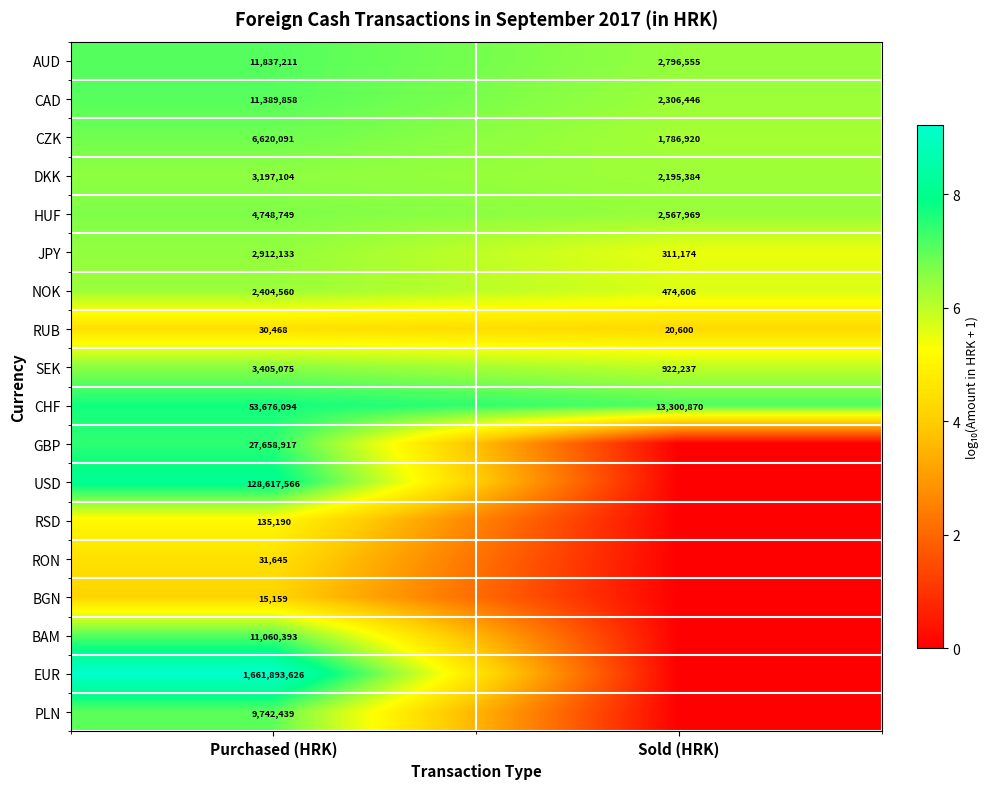

What is the difference between the SEK values at Sold (HRK) and Purchased (HRK)?

2482838